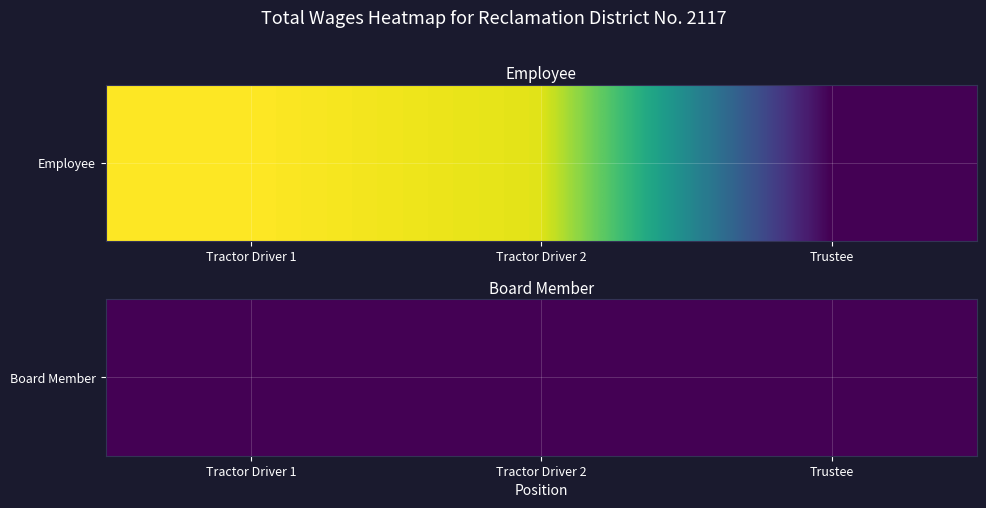

True or false: the data shows 1578 at Tractor Driver 1.

False